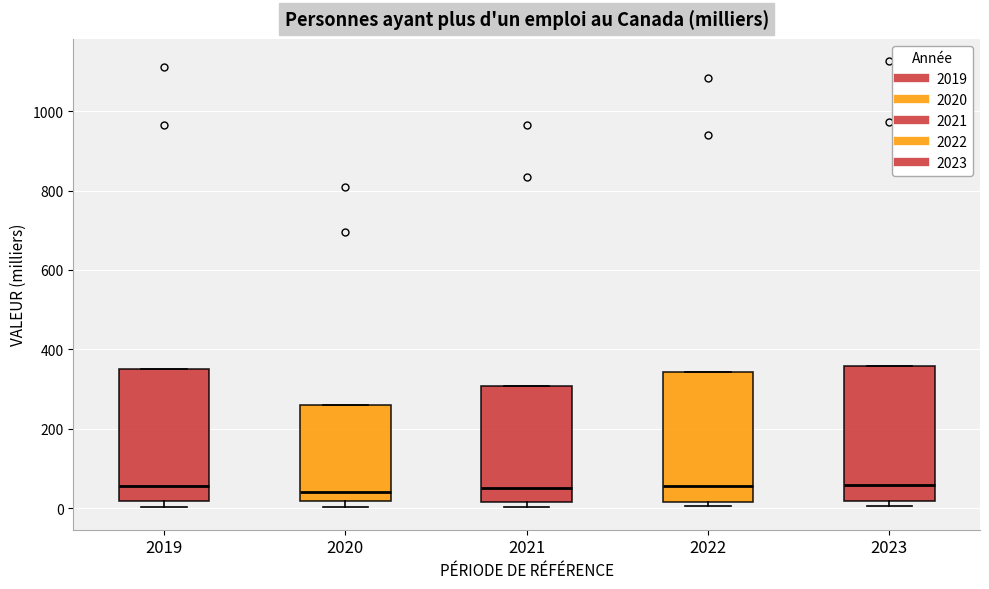

Reading left to right, transcribe this box plot: for each box, give where its median line is, the range the box spans, and where its two whiskers end, as read against the y-axis. The values are not printed on the chart, so give them approximately, as read against the axis.

2019: median 60, box 20 to 360, whiskers 0 to 360
2020: median 40, box 20 to 260, whiskers 0 to 260
2021: median 60, box 20 to 300, whiskers 0 to 300
2022: median 60, box 20 to 340, whiskers 0 to 340
2023: median 60, box 20 to 360, whiskers 0 to 360